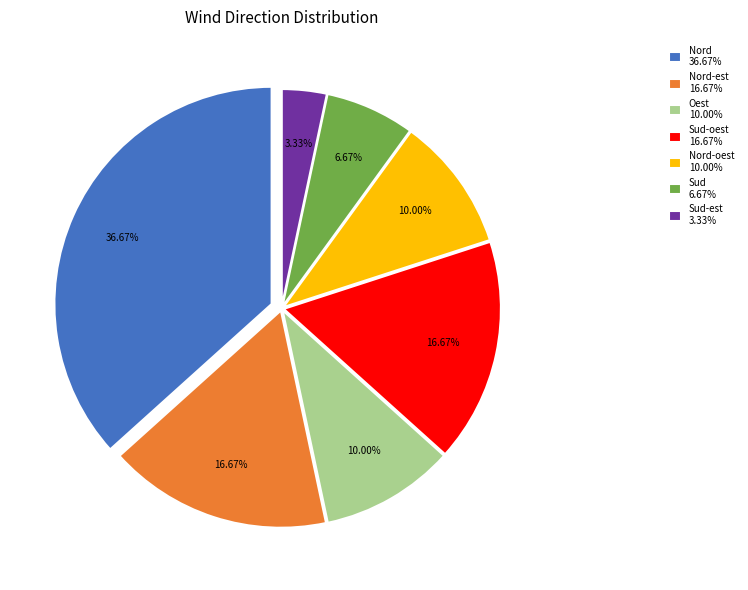

Is there any slice that represents more than half of the pie?

No